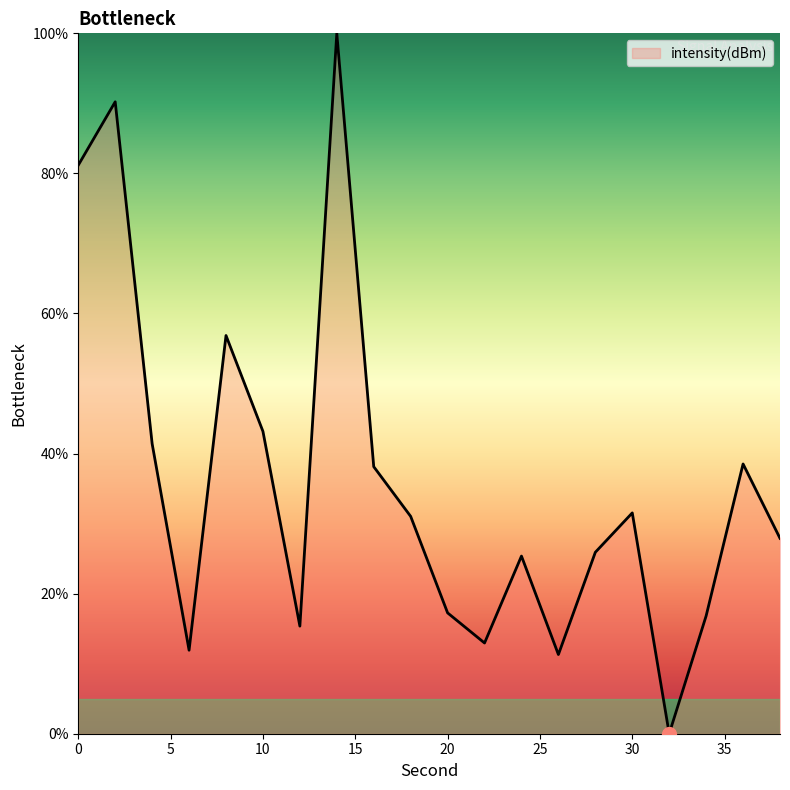

What is the maximum value shown in the chart?

100.0